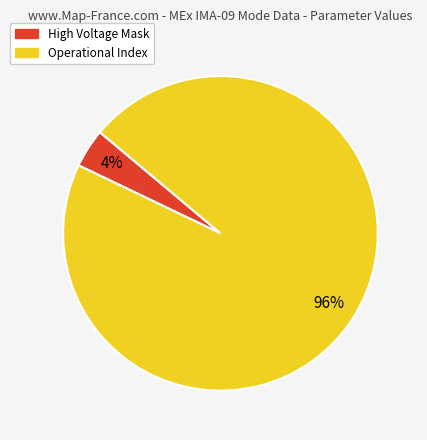

Is there a majority slice in this chart?

Yes